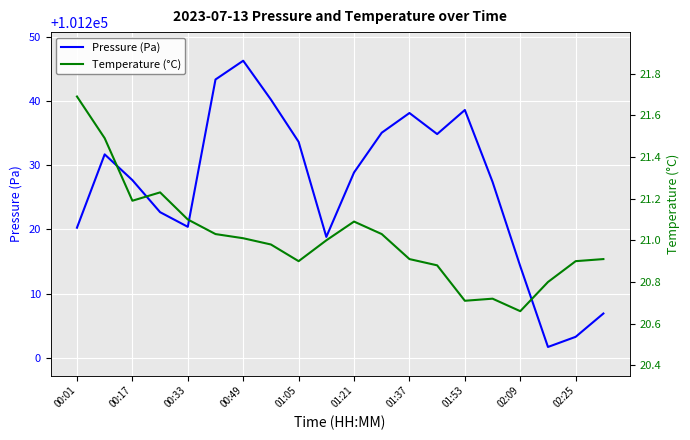

List the series in order of their peak value, lowest first.

Temperature (°C), Pressure (Pa)